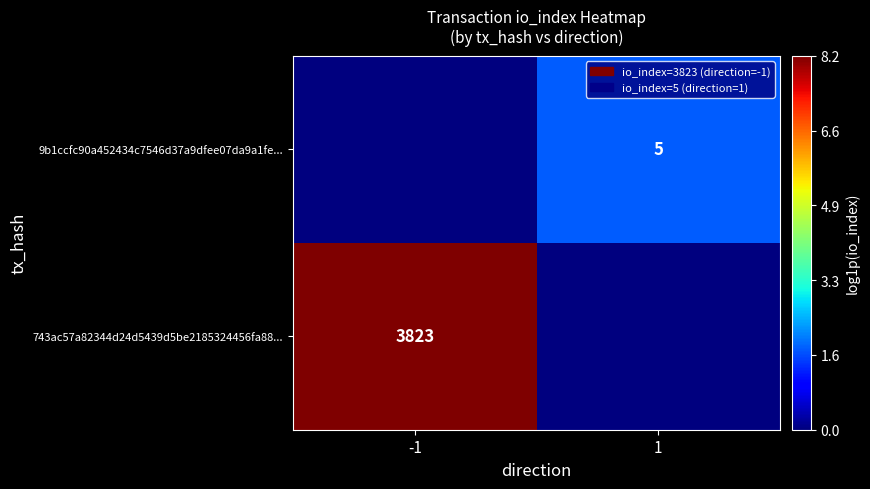

Is it true that 9b1ccfc90a452434c7546d37a9dfee07da9a1fe... equals 9 at 1?

False